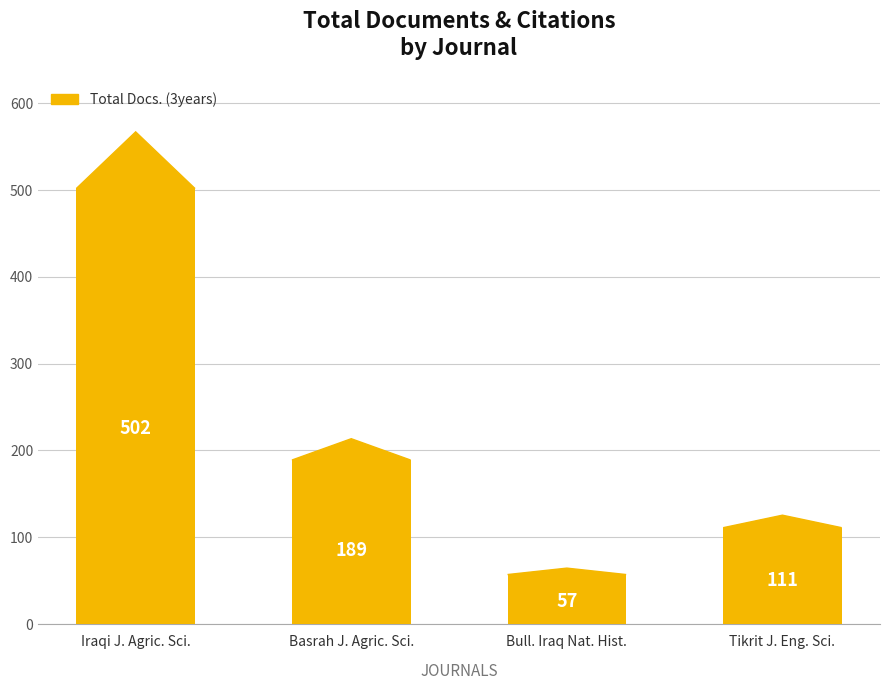

What is the label of the 3rd bar from the right?

Basrah J. Agric. Sci.